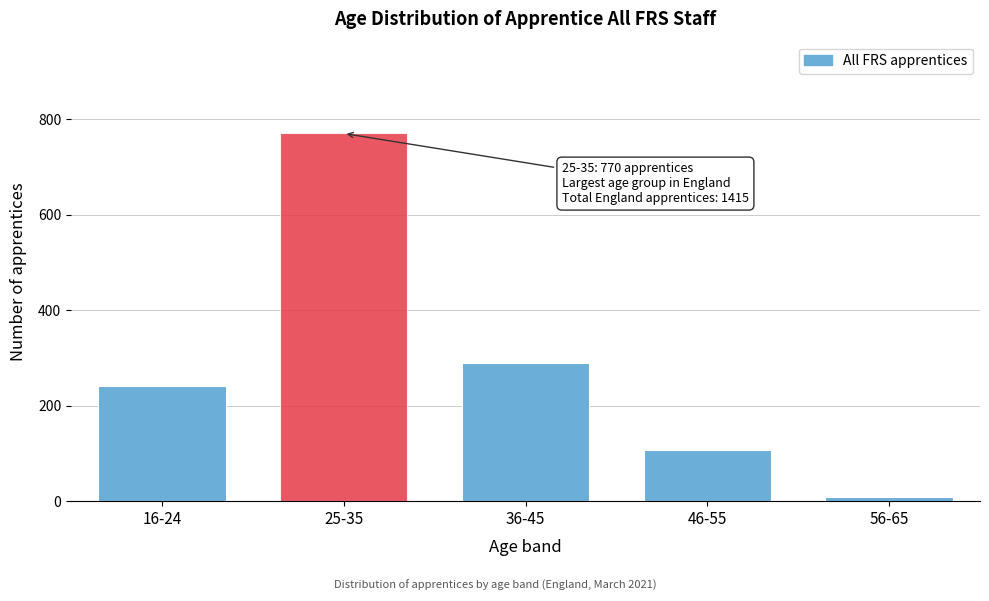

Reading right to left, what are all the values shown in this chart?

56-65=8	46-55=107	36-45=290	25-35=770	16-24=240